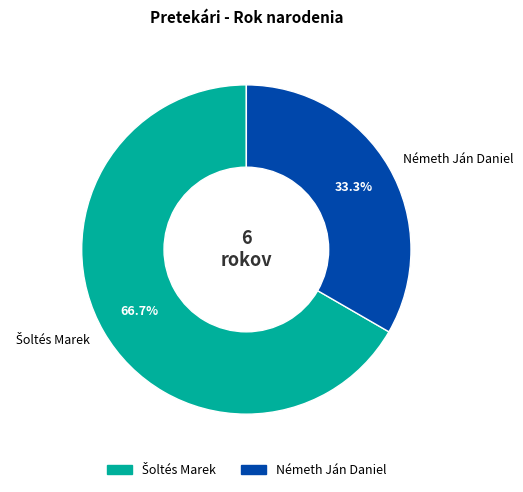

Does Németh Ján Daniel represent more than half of the total?

No